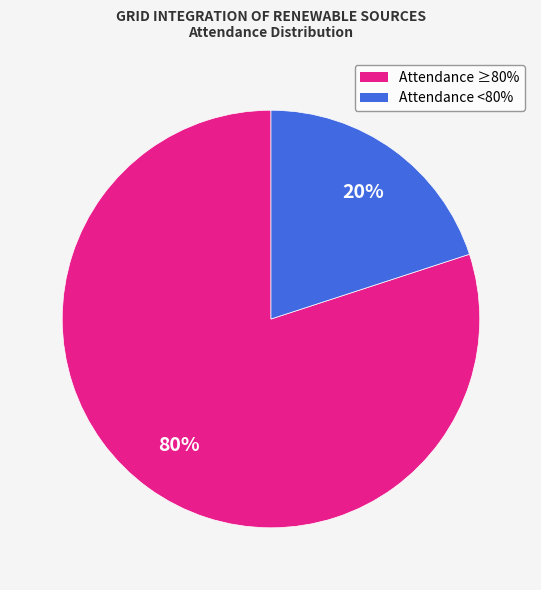

To the nearest percent, what is the difference between the largest and smallest slice percentages?

60%